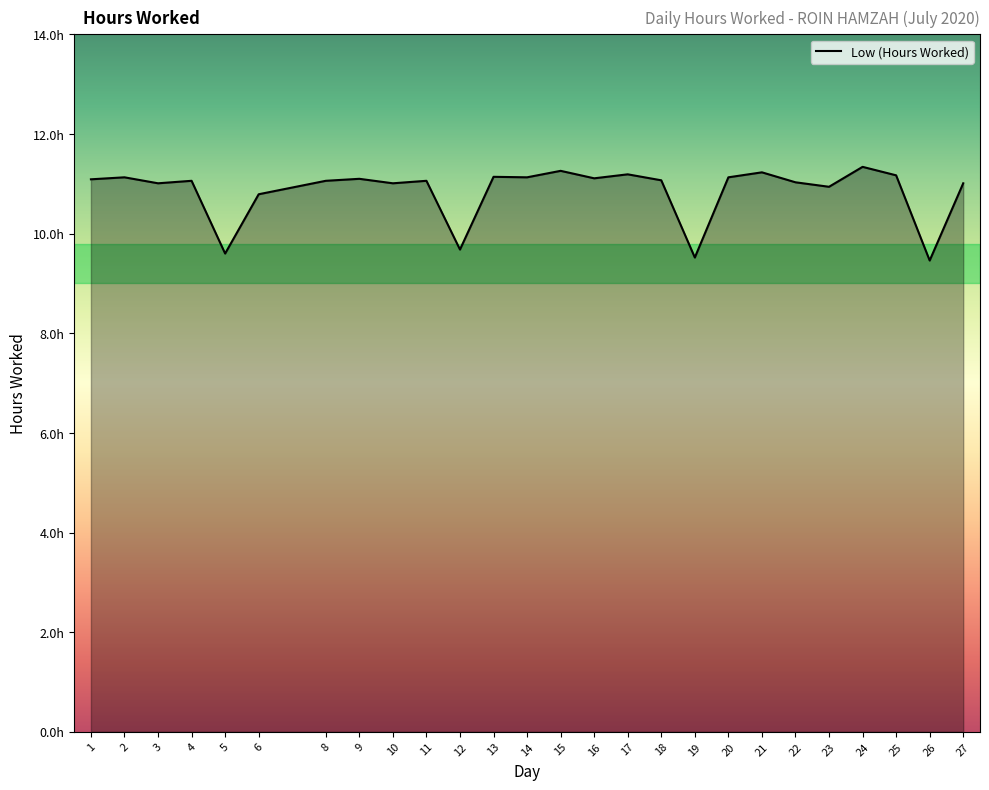

What is the average value?

10.9